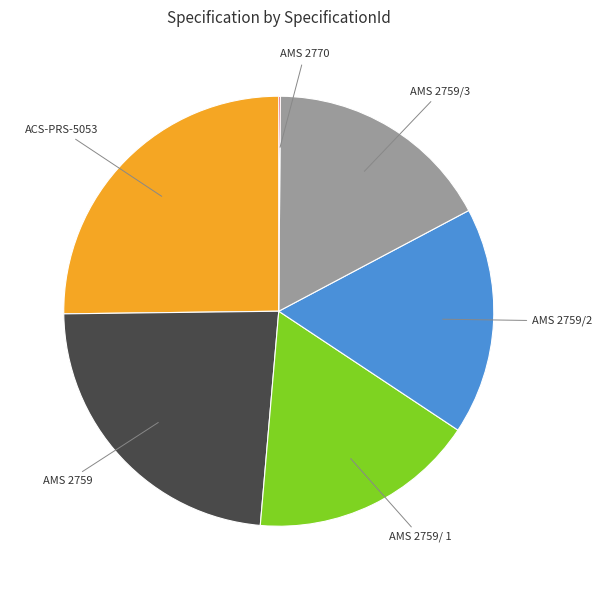

Is there a majority slice in this chart?

No